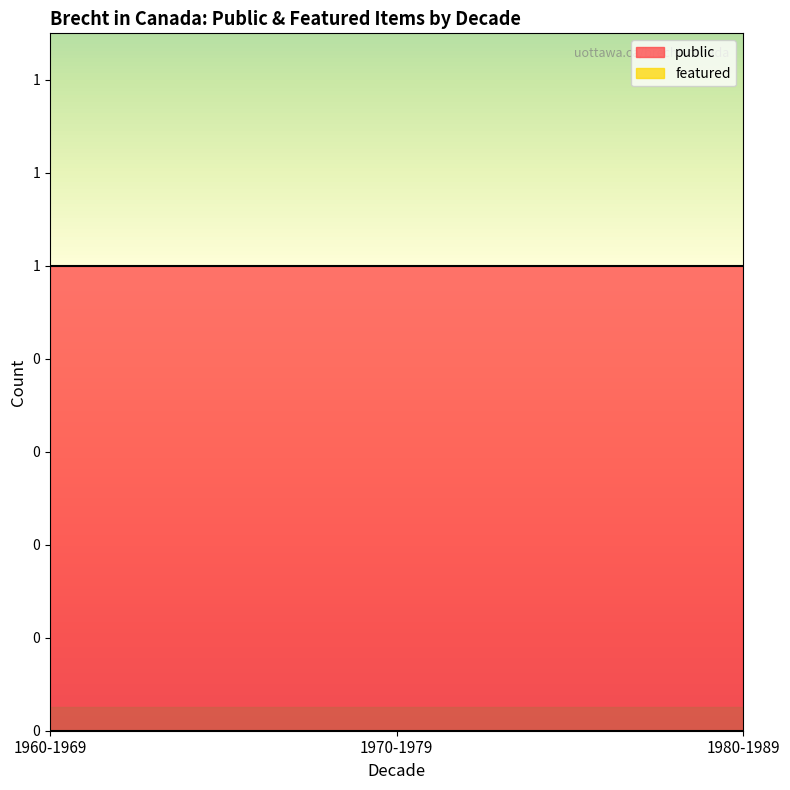

At how many categories does at least one series exceed 0?

3